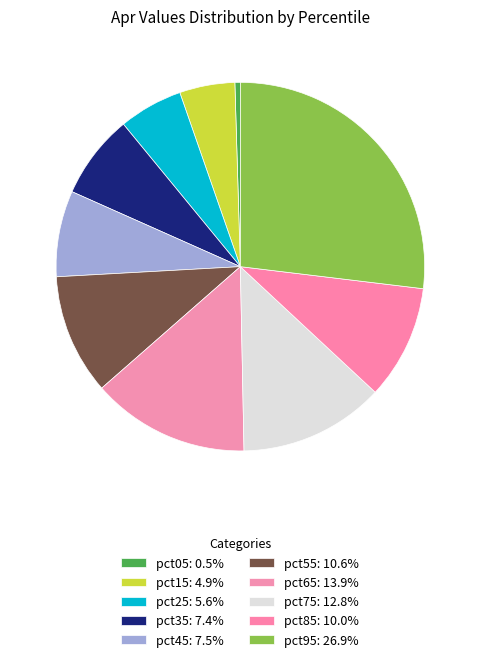

Count the number of slices in the pie.

10